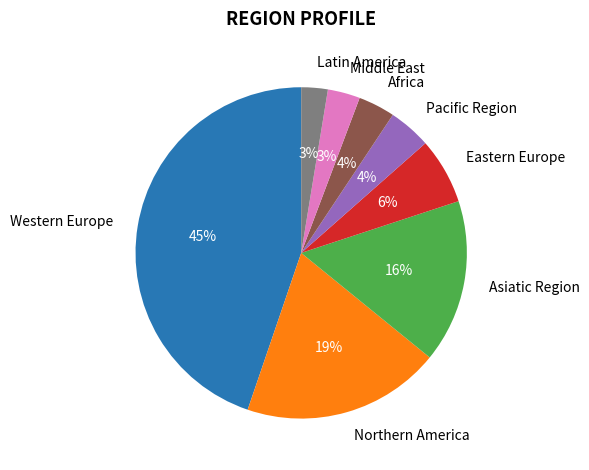

True or false: Northern America accounts for 19% of the total.

True